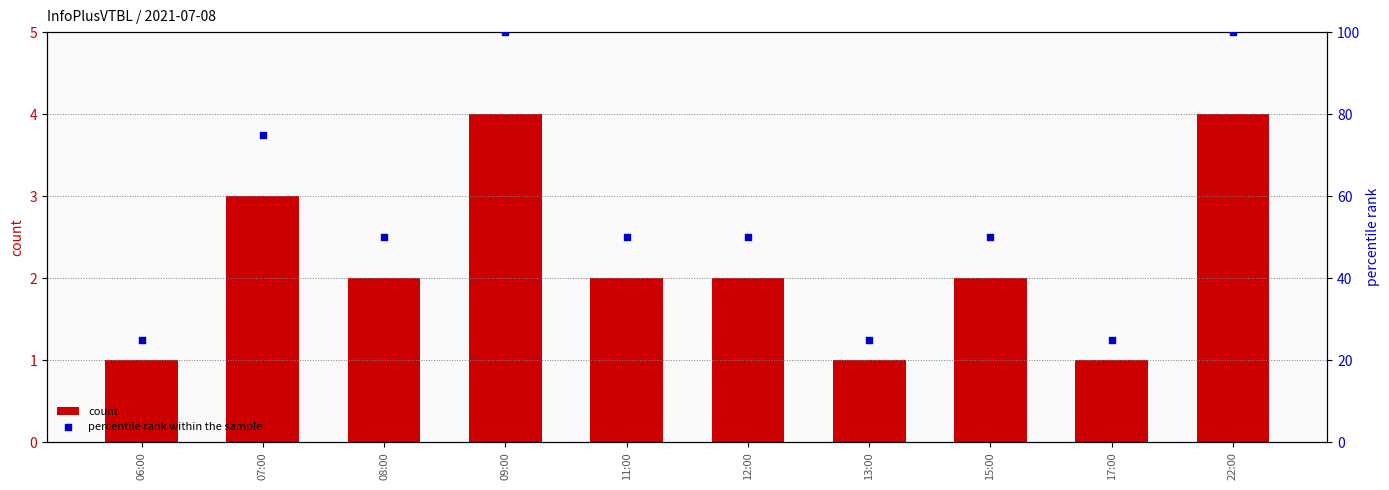

What are all the series names shown in the legend?

count, percentile rank within the sample